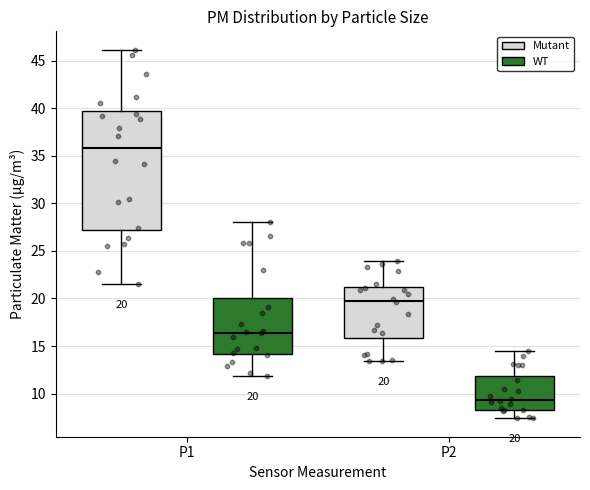

Which box is the tallest, from its lower edge to its upper edge?

P1 (Mutant)